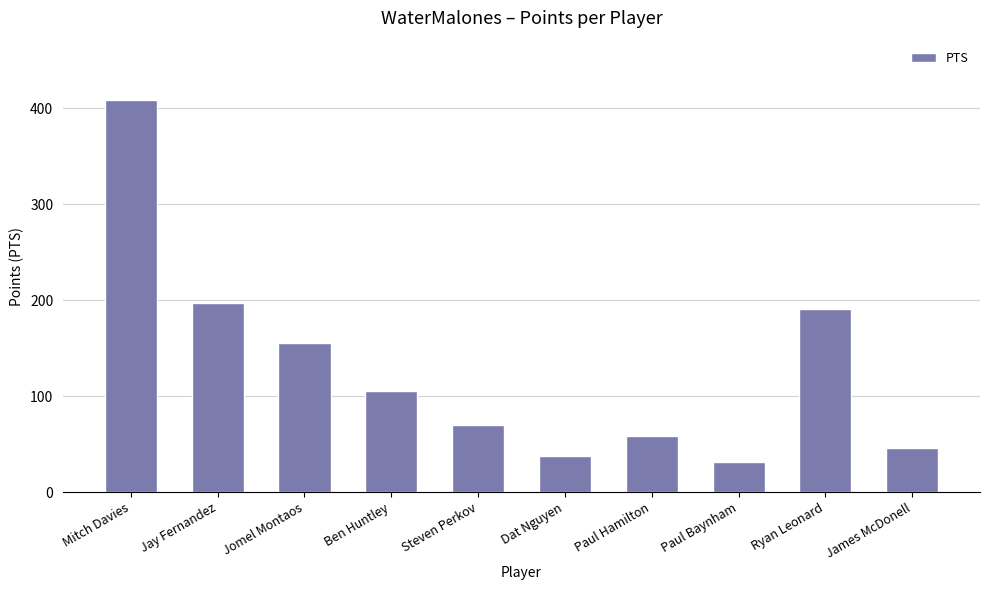

Between Jay Fernandez and Jomel Montaos, which is larger?

Jay Fernandez